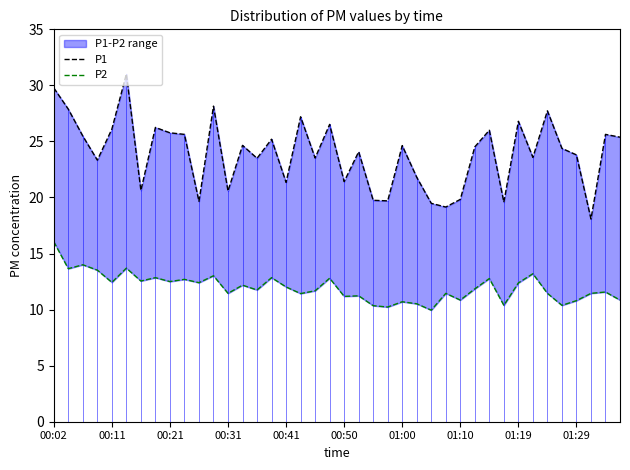

Reading left to right, list all the values displayed in this chart.

P1: 29.8	27.9	25.5	23.3	26.1	31.0	20.6	26.2	25.8	25.6	19.6	28.1	20.6	24.6	23.5	25.2	21.4	27.2	23.5	26.5	21.4	24.1	19.8	19.7	24.6	21.8	19.5	19.1	19.8	24.5	26.0	19.6	26.8	23.6	27.7	24.4	23.8	18.1	25.6	25.4
P2: 16.1	13.7	14.0	13.5	12.4	13.7	12.6	12.8	12.5	12.7	12.4	13.0	11.4	12.2	11.8	12.8	12.0	11.4	11.7	12.8	11.2	11.2	10.3	10.2	10.7	10.5	9.9	11.4	10.8	11.8	12.8	10.4	12.4	13.2	11.4	10.4	10.8	11.4	11.6	10.8